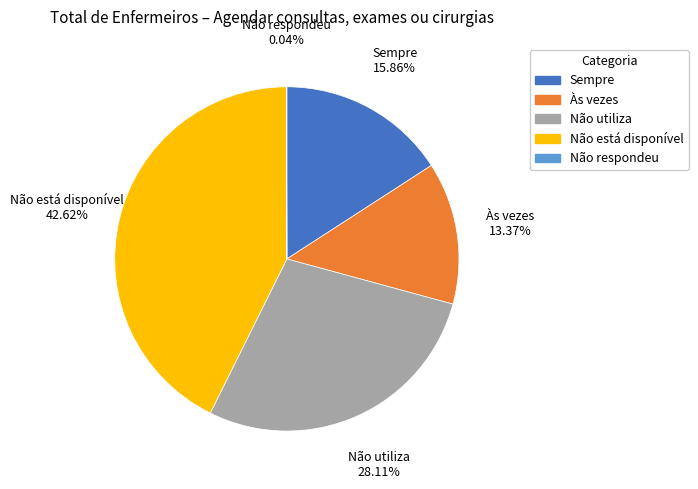

Does any single category account for the majority?

No